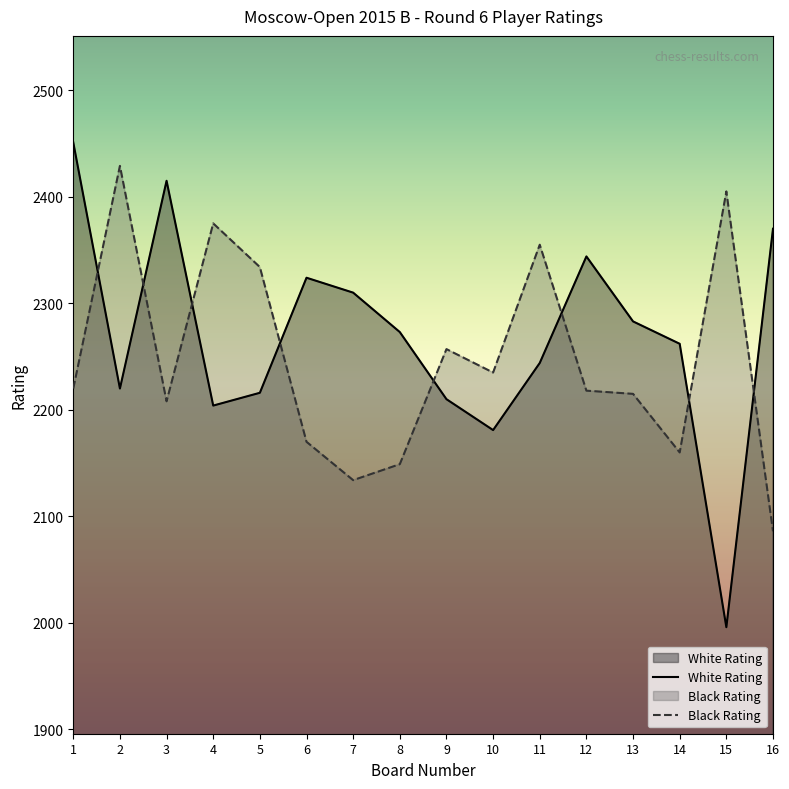

Is the value of Black Rating at 12 greater than the value of White Rating at 14?

No